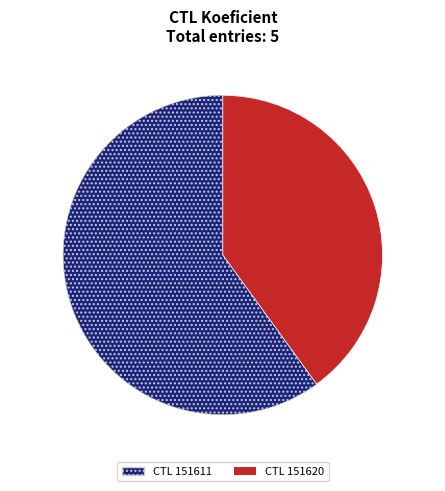

The 2, 40% slice represents 52% of the pie. True or false?

False